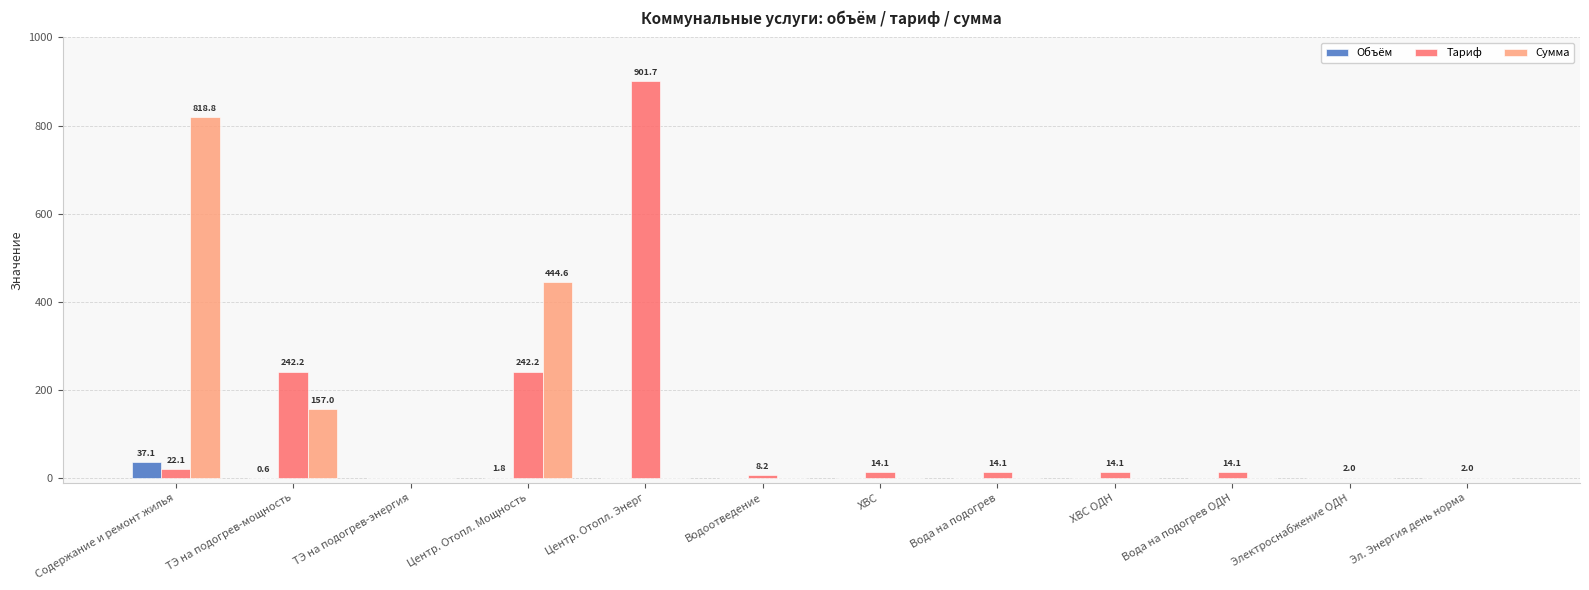

Read the Тариф value at Центр. Отопл. Энерг.

901.7